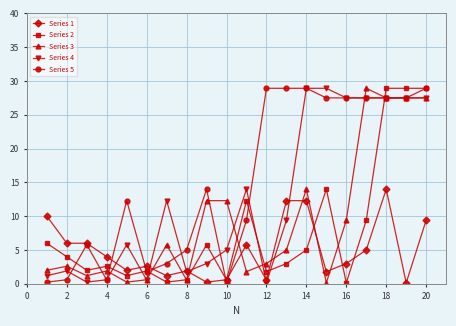

How many lines are shown in the chart?

5